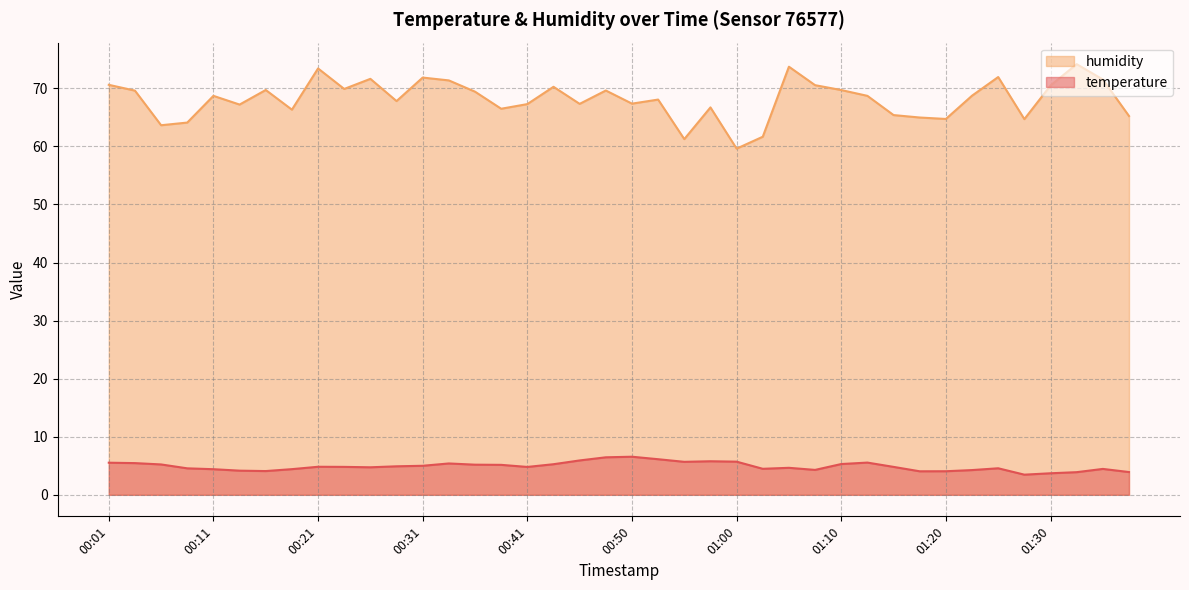

Reading left to right, extract all data points from this chart.

temperature: 5.5	5.5	5.2	4.6	4.4	4.2	4.1	4.4	4.8	4.8	4.7	4.9	5.0	5.4	5.2	5.2	4.8	5.3	5.9	6.5	6.6	6.1	5.7	5.8	5.7	4.5	4.7	4.3	5.3	5.5	4.8	4.0	4.1	4.3	4.6	3.5	3.7	3.9	4.5	3.9
humidity: 70.6	69.6	63.6	64.1	68.7	67.2	69.7	66.3	73.4	69.9	71.6	67.8	71.9	71.4	69.4	66.5	67.3	70.3	67.3	69.6	67.4	68.1	61.3	66.7	59.6	61.7	73.7	70.5	69.7	68.7	65.4	65.0	64.7	68.7	72.0	64.7	70.5	74.2	71.5	65.2